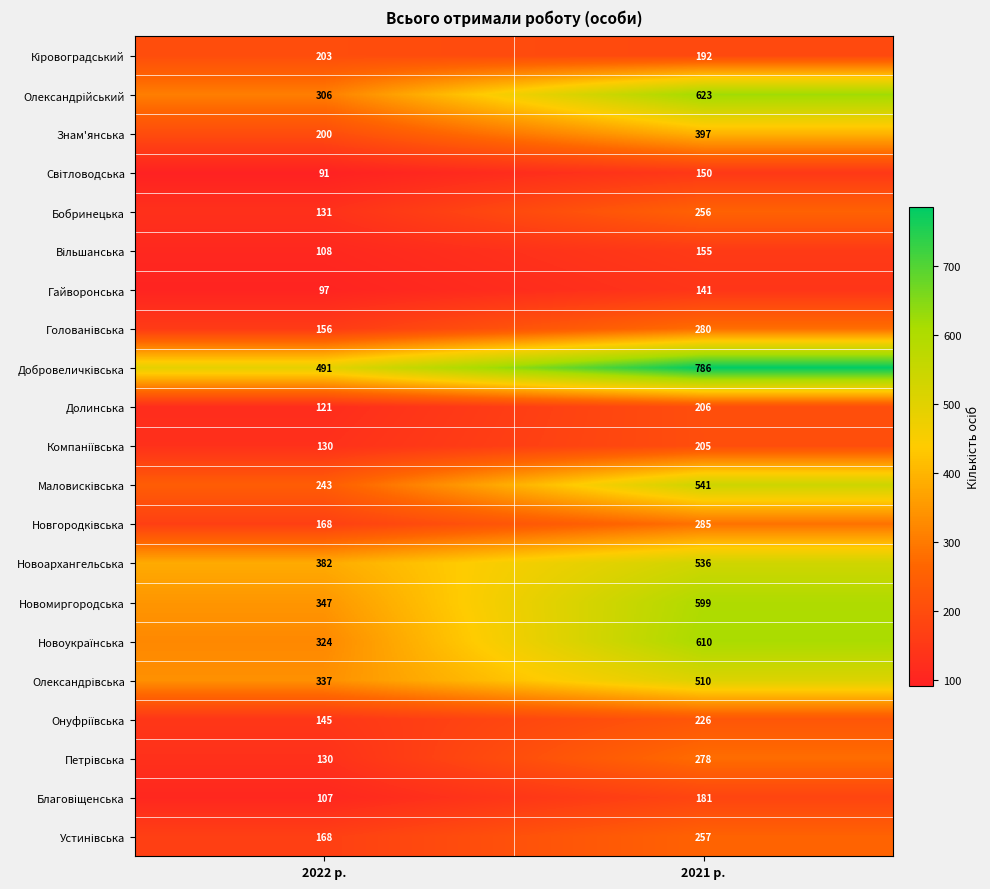

Which label corresponds to the largest value in the chart?

2021 р.